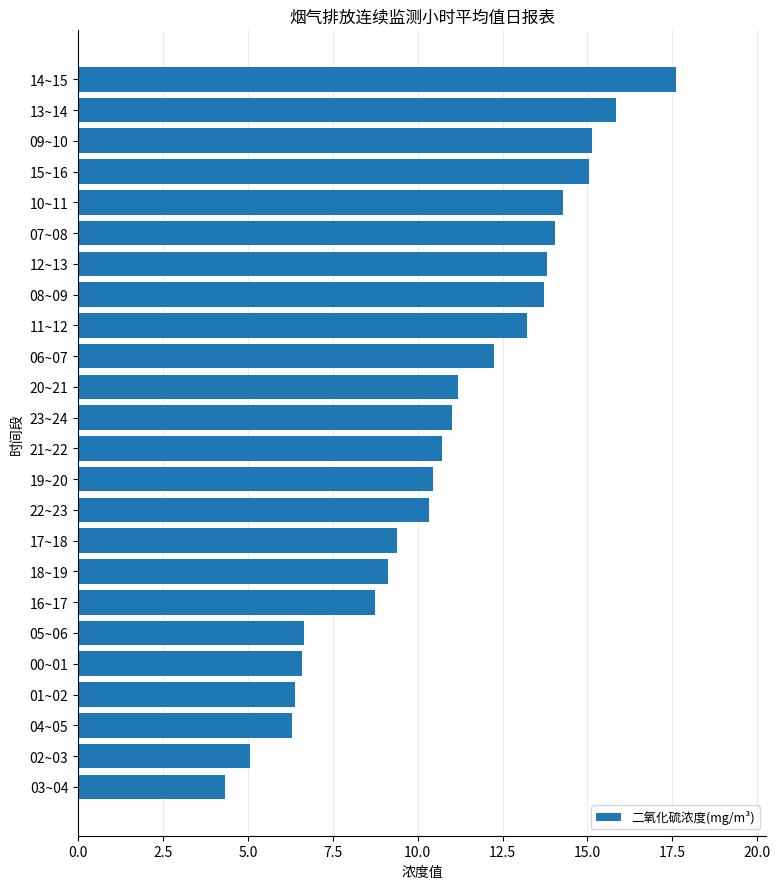

What is the change in value from 12~13 to 20~21?

-2.6